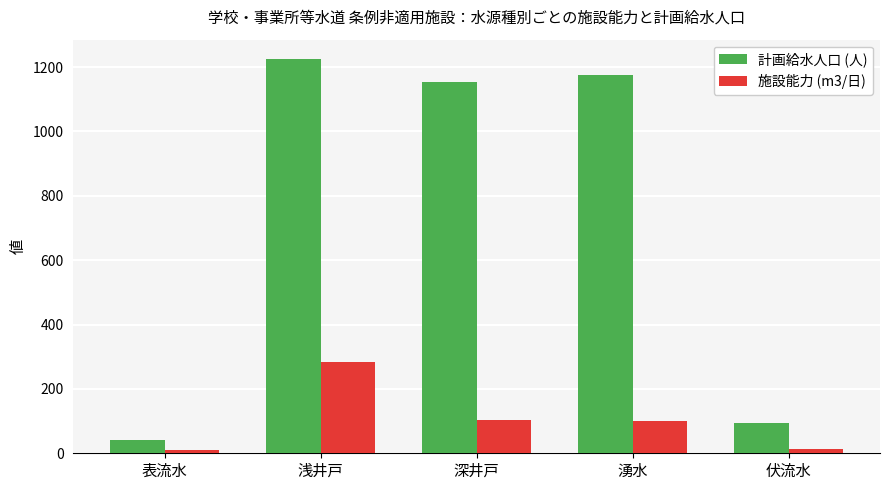

Which series changed the most between 湧水 and 伏流水?

計画給水人口 (人)